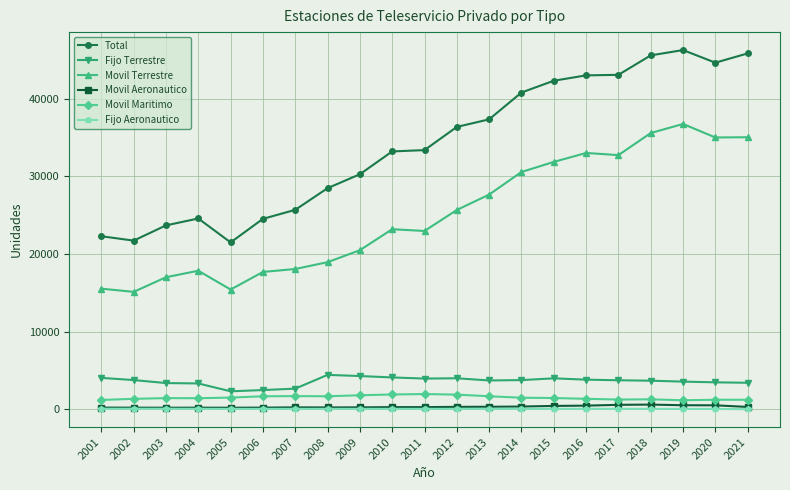

True or false: Total and Movil Terrestre cross at least once.

False